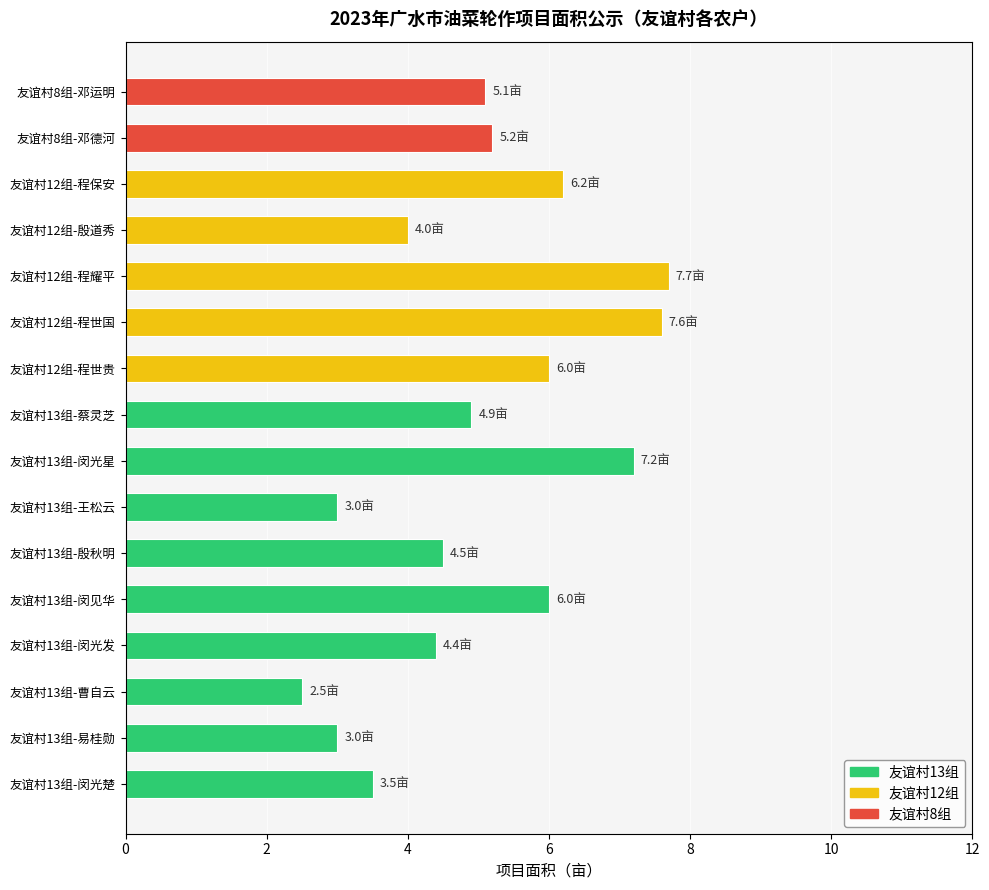

Is it true that the value at 友谊村12组-程世国 is 7.6?

True